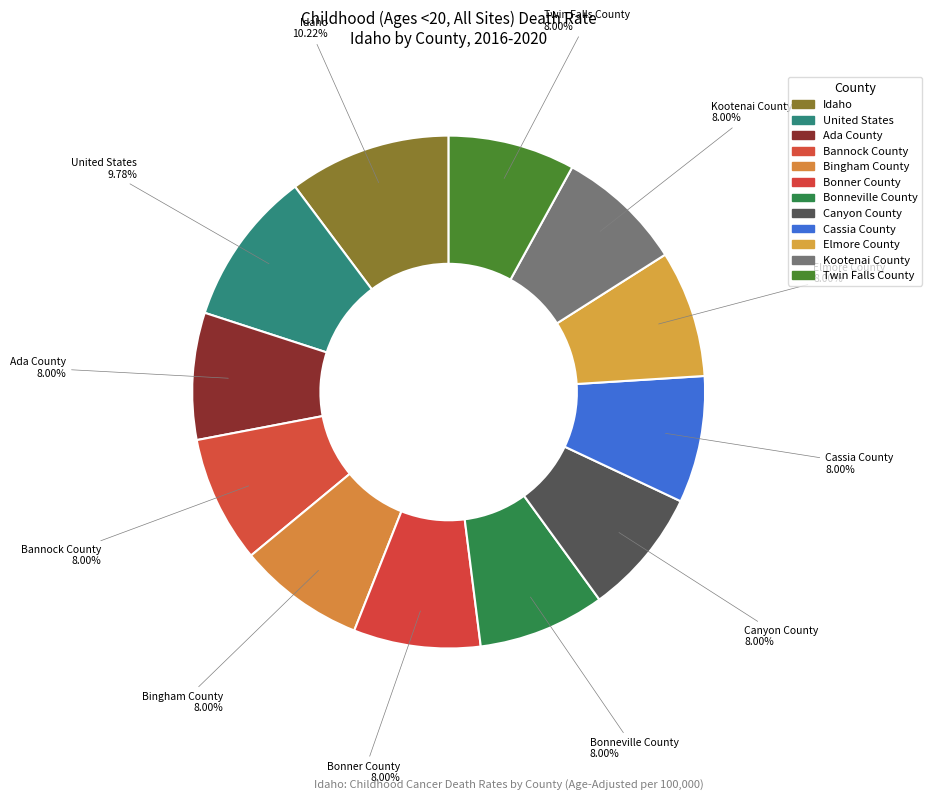

How many slices are in this pie chart?

12